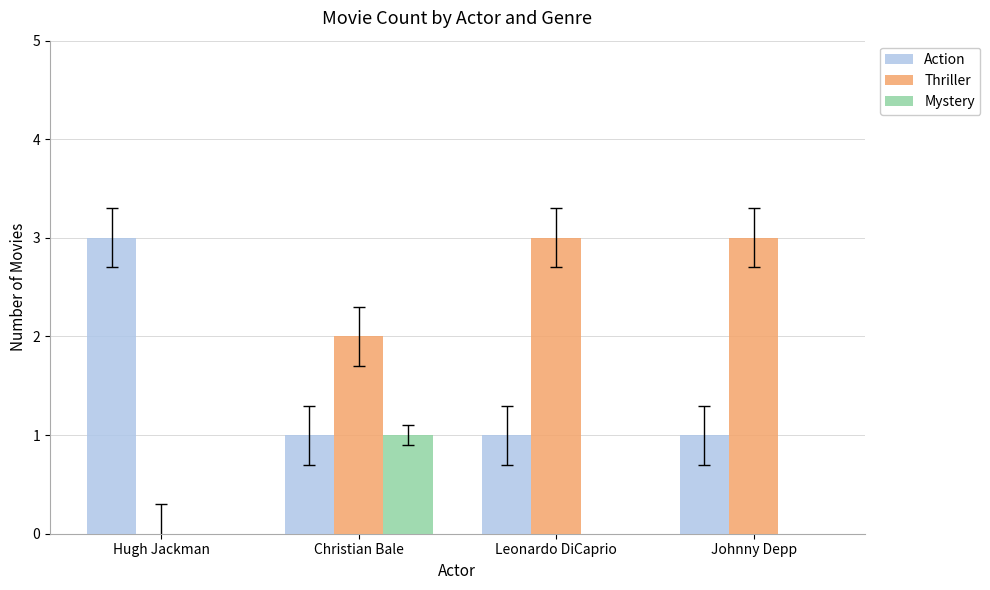

Is it true that Mystery equals -1 at Hugh Jackman?

False